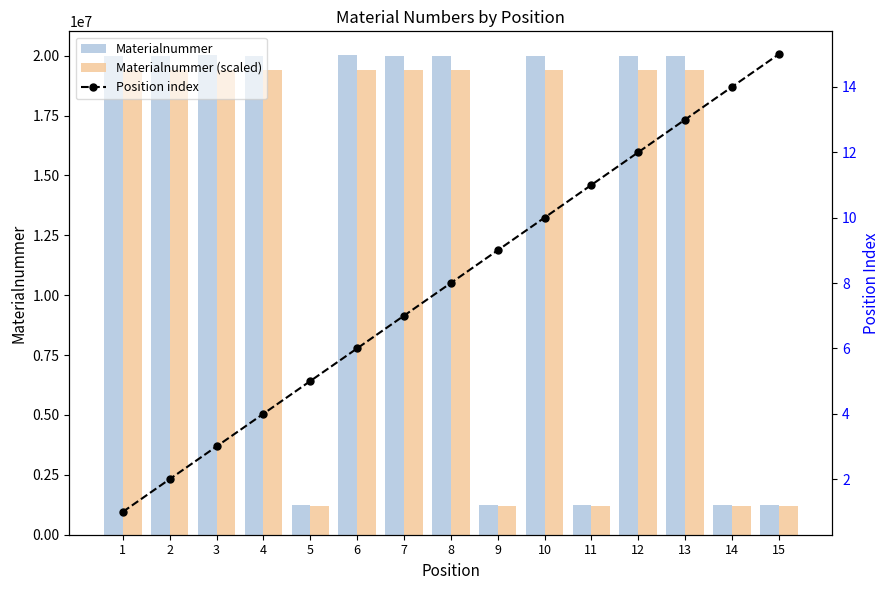

What is the sum of all Position index values?

120.0